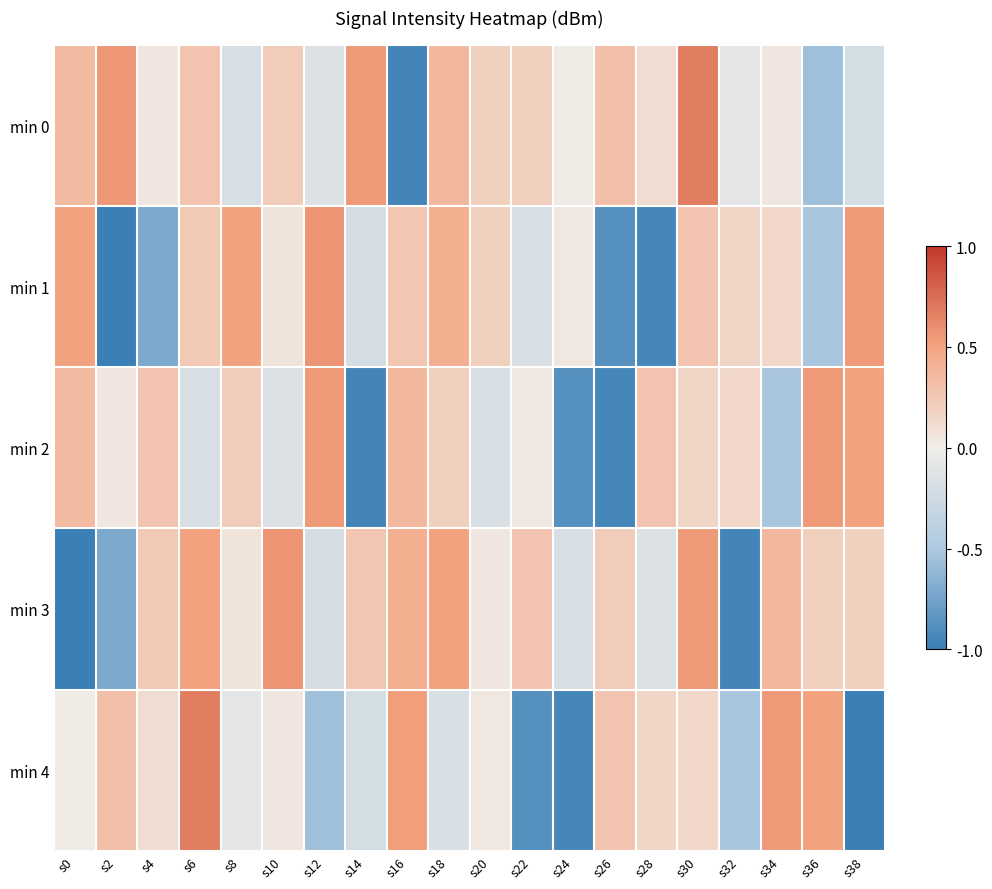

List the series in order of their peak value, highest first.

min 0, min 4, min 1, min 3, min 2